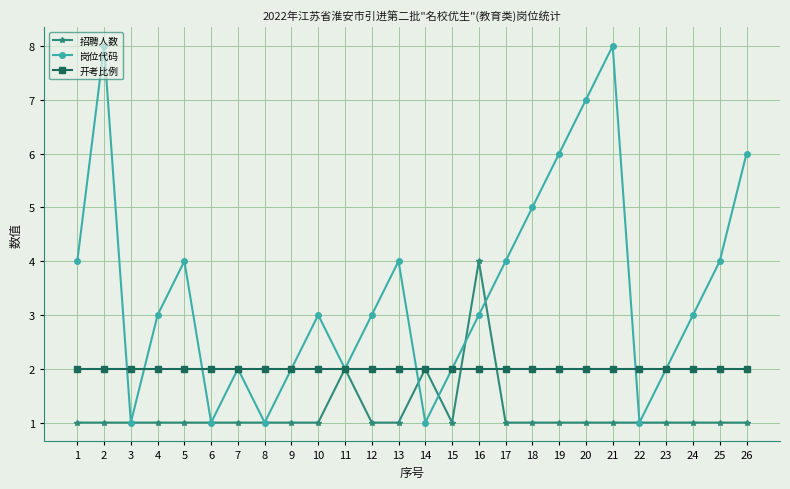

Is the value of 开考比例 at 15 greater than the value of 岗位代码 at 6?

Yes